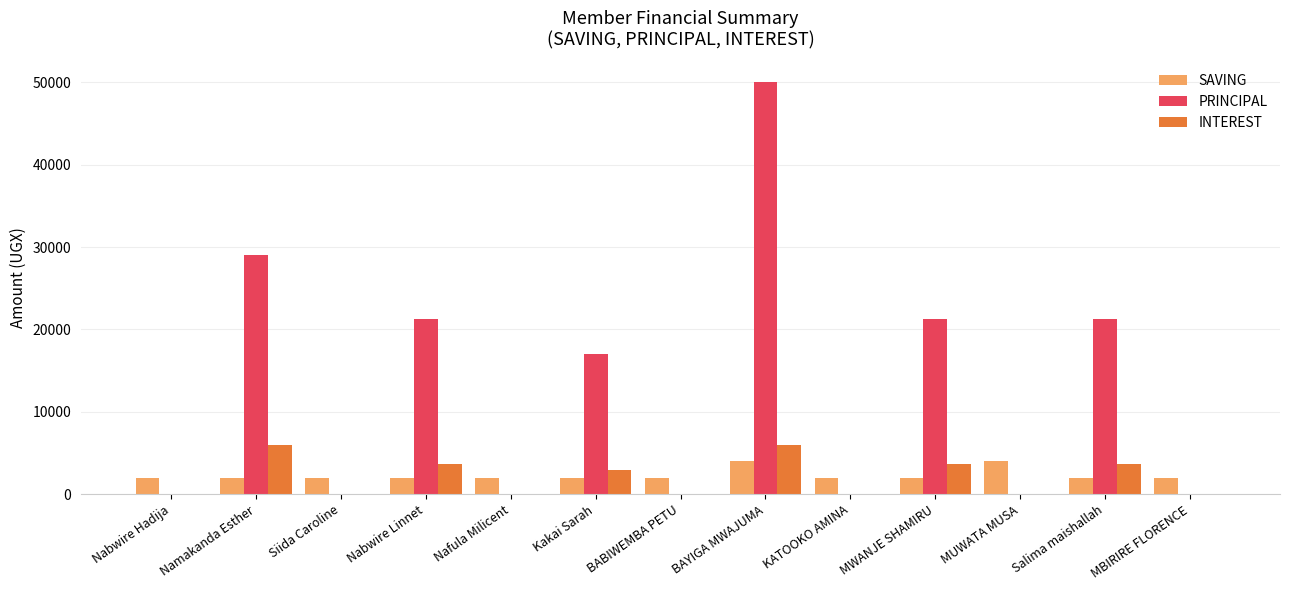

Reading left to right, list all the values displayed in this chart.

SAVING: Nabwire Hadija=2000	Namakanda Esther=2000	Siida Caroline=2000	Nabwire Linnet=2000	Nafula Milicent=2000	Kakai Sarah=2000	BABIWEMBA PETU=2000	BAYIGA MWAJUMA=4000	KATOOKO AMINA=2000	MWANJE SHAMIRU=2000	MUWATA MUSA=4000	Salima maishallah=2000	MBIRIRE FLORENCE=2000
PRINCIPAL: Nabwire Hadija=0	Namakanda Esther=29000	Siida Caroline=0	Nabwire Linnet=21300	Nafula Milicent=0	Kakai Sarah=17000	BABIWEMBA PETU=0	BAYIGA MWAJUMA=50000	KATOOKO AMINA=0	MWANJE SHAMIRU=21300	MUWATA MUSA=0	Salima maishallah=21300	MBIRIRE FLORENCE=0
INTEREST: Nabwire Hadija=0	Namakanda Esther=6000	Siida Caroline=0	Nabwire Linnet=3700	Nafula Milicent=0	Kakai Sarah=3000	BABIWEMBA PETU=0	BAYIGA MWAJUMA=6000	KATOOKO AMINA=0	MWANJE SHAMIRU=3700	MUWATA MUSA=0	Salima maishallah=3700	MBIRIRE FLORENCE=0